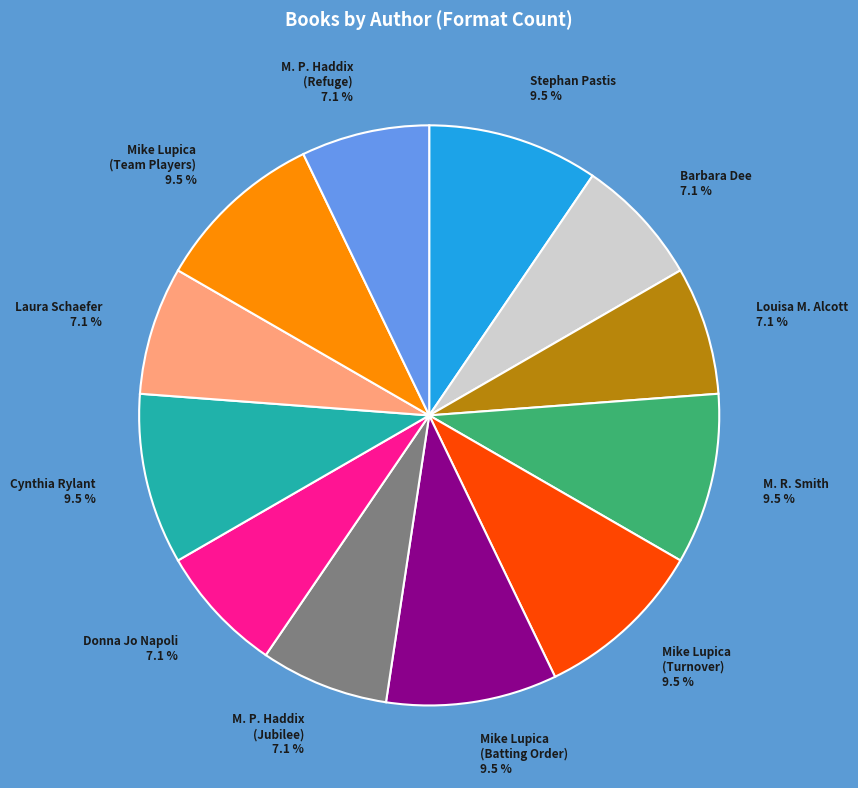

Between M. R. Smith 9.5 % and Barbara Dee 7.1 %, which is larger?

M. R. Smith 9.5 %